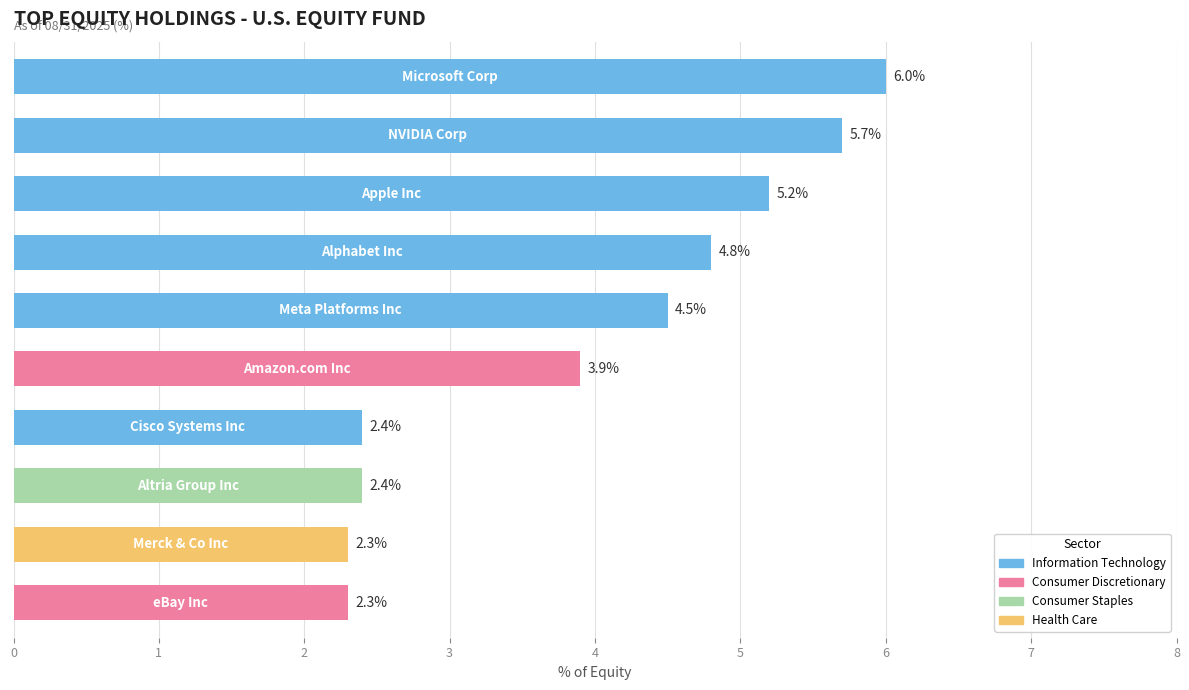

What is the sum of all values?

39.5